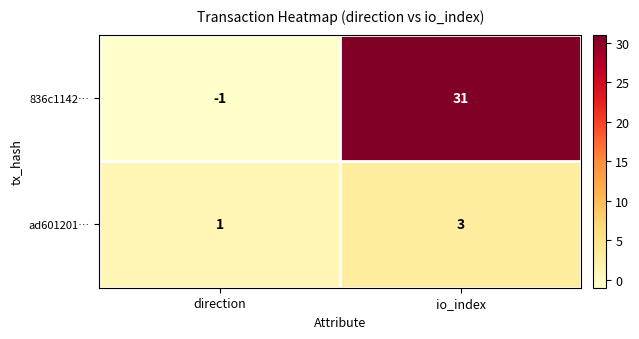

What is the smallest value displayed?

-1